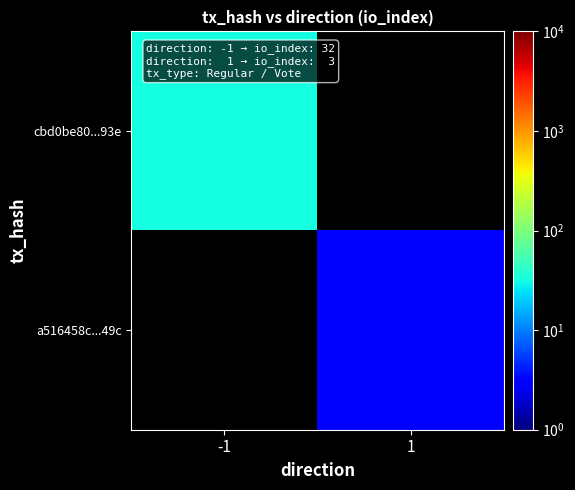

Which has a higher value, 1 or -1?

-1